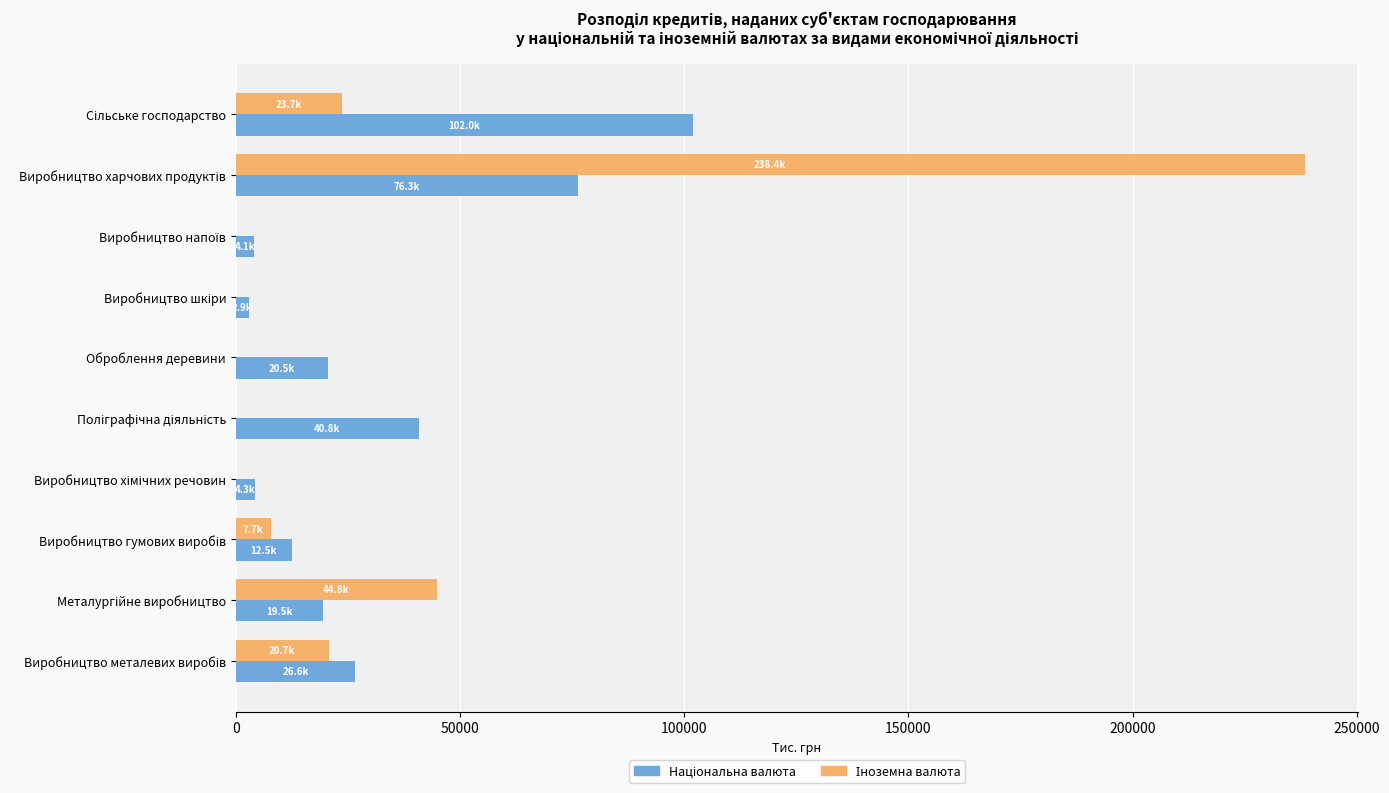

What is the total value across all series at Оброблення деревини?

20519.6